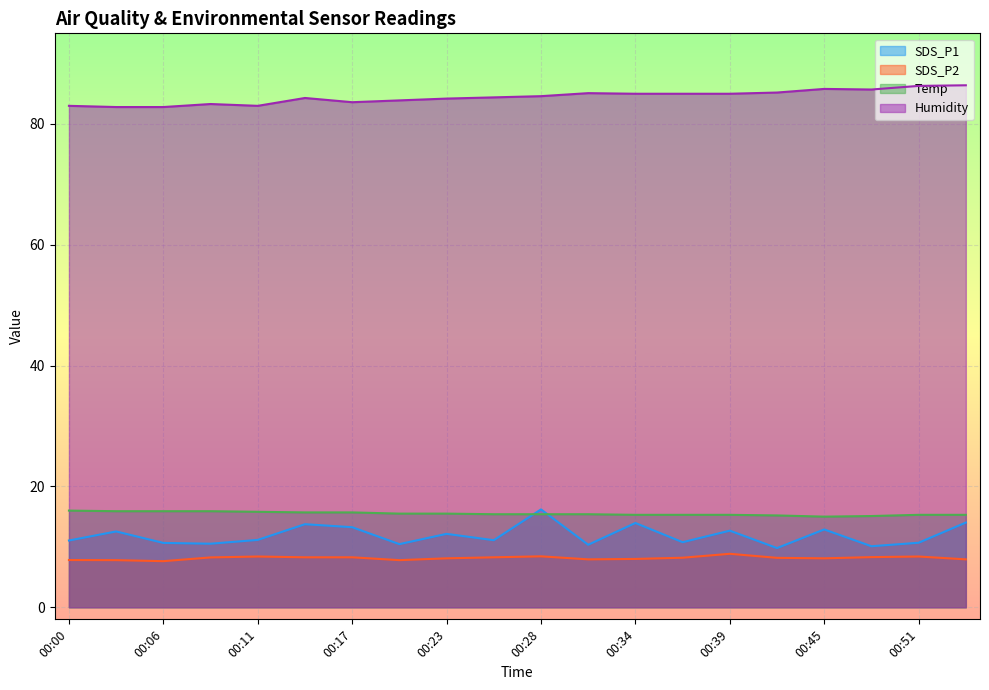

Reading left to right, list all the values displayed in this chart.

SDS_P1: 11.1	12.6	10.7	10.5	11.2	13.8	13.2	10.4	12.2	11.1	16.2	10.3	13.9	10.8	12.7	9.8	12.9	10.1	10.7	14.0
SDS_P2: 7.8	7.8	7.6	8.2	8.4	8.3	8.3	7.8	8.1	8.3	8.4	7.9	8.0	8.2	8.8	8.2	8.1	8.3	8.4	7.9
Temp: 16.0	15.9	15.9	15.9	15.8	15.7	15.7	15.5	15.5	15.4	15.4	15.4	15.3	15.3	15.3	15.2	15.0	15.1	15.3	15.3
Humidity: 83.0	82.8	82.8	83.3	83.0	84.3	83.6	83.9	84.2	84.4	84.6	85.1	85.0	85.0	85.0	85.2	85.8	85.7	86.3	86.4